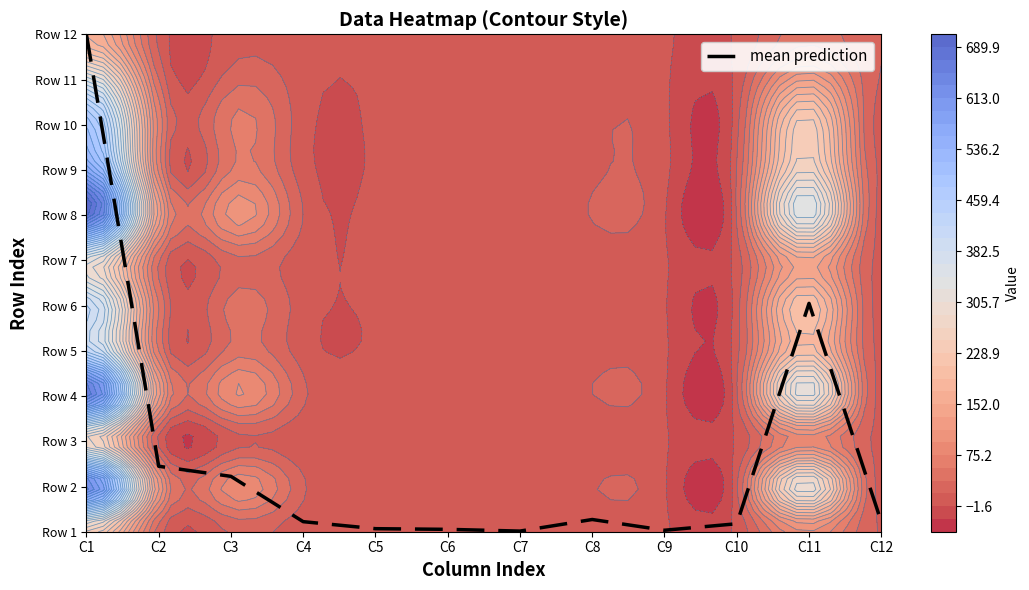

What is the difference between the values at C12 and C7?

0.2